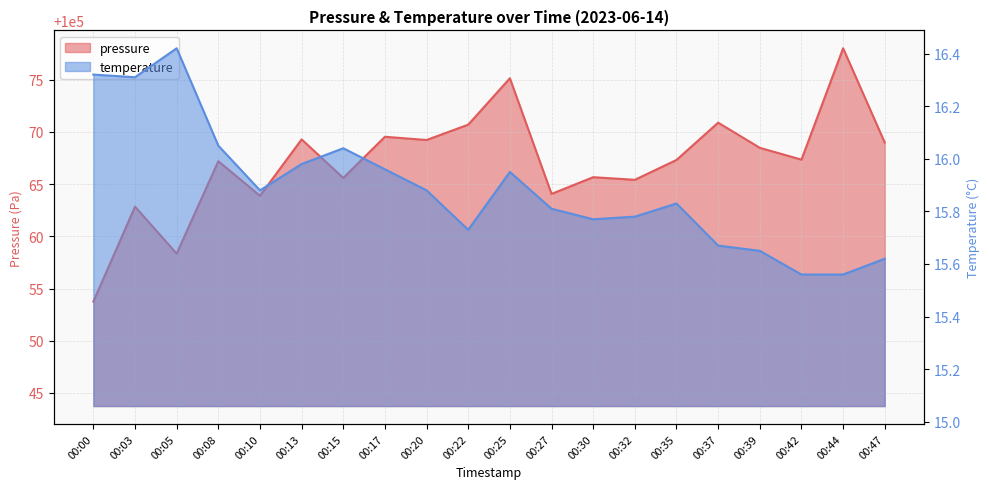

List the series in order of their peak value, highest first.

pressure, temperature